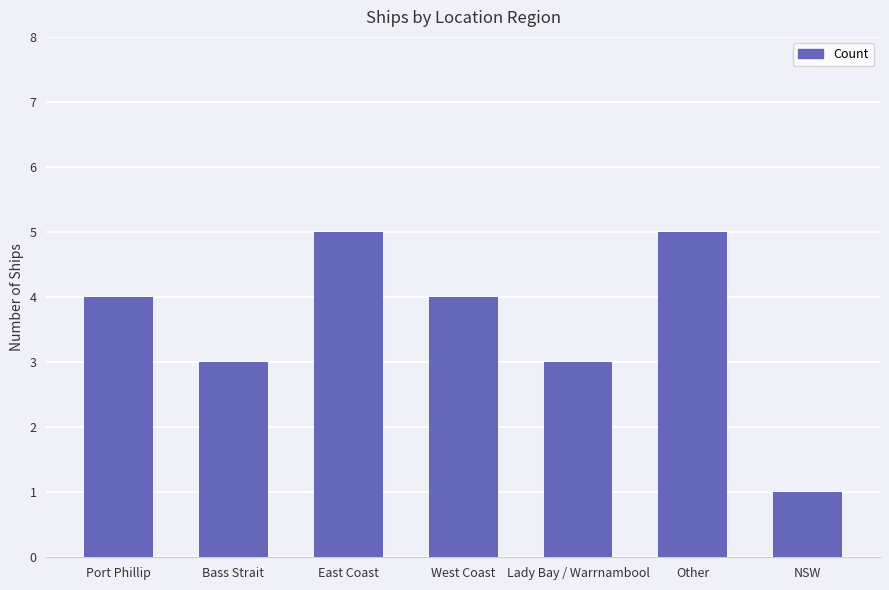

What is the value of the 3rd bar from the left?

5